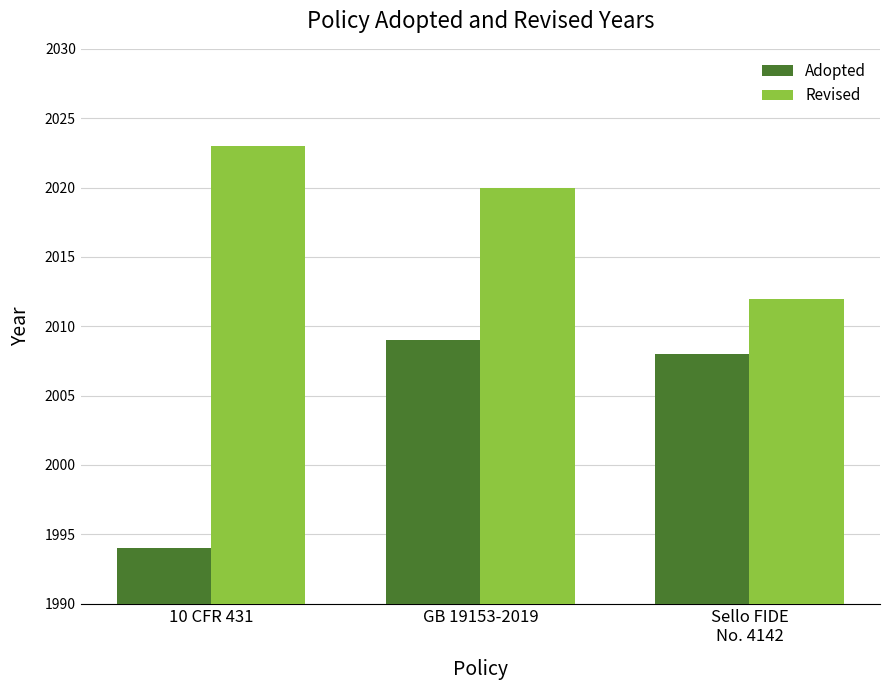

What is the minimum value shown in the chart?

1994